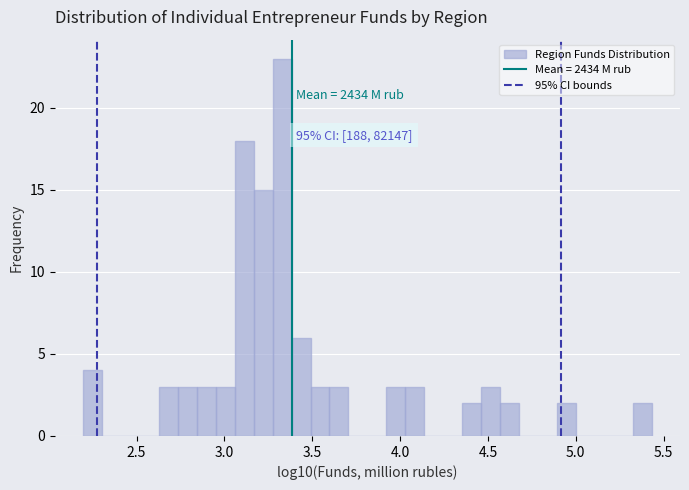

Read against the x-axis, roughly where is the centre of the tallest bar?

3.35